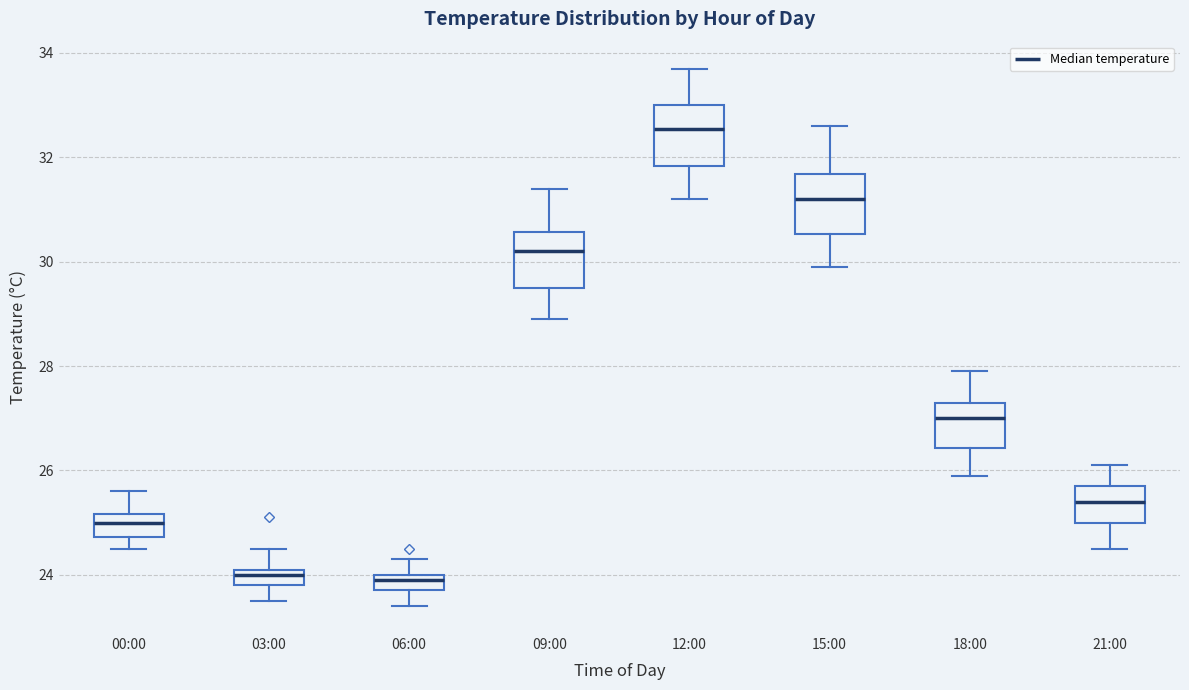

Where does the upper whisker of the box for 15:00 end on the y-axis? The values are not printed on the chart, so give them approximately, as read against the axis.

32.6